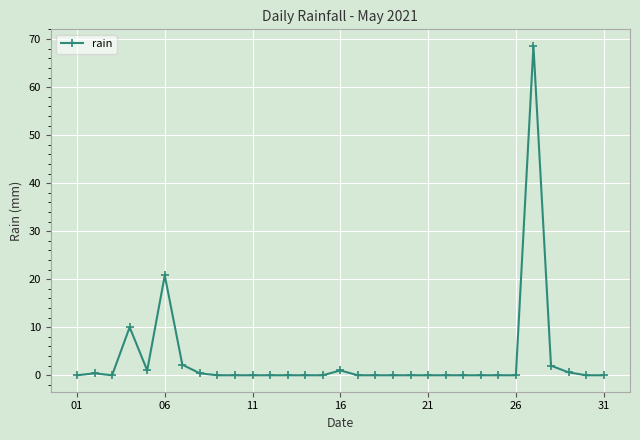

How many series are shown in this chart?

1